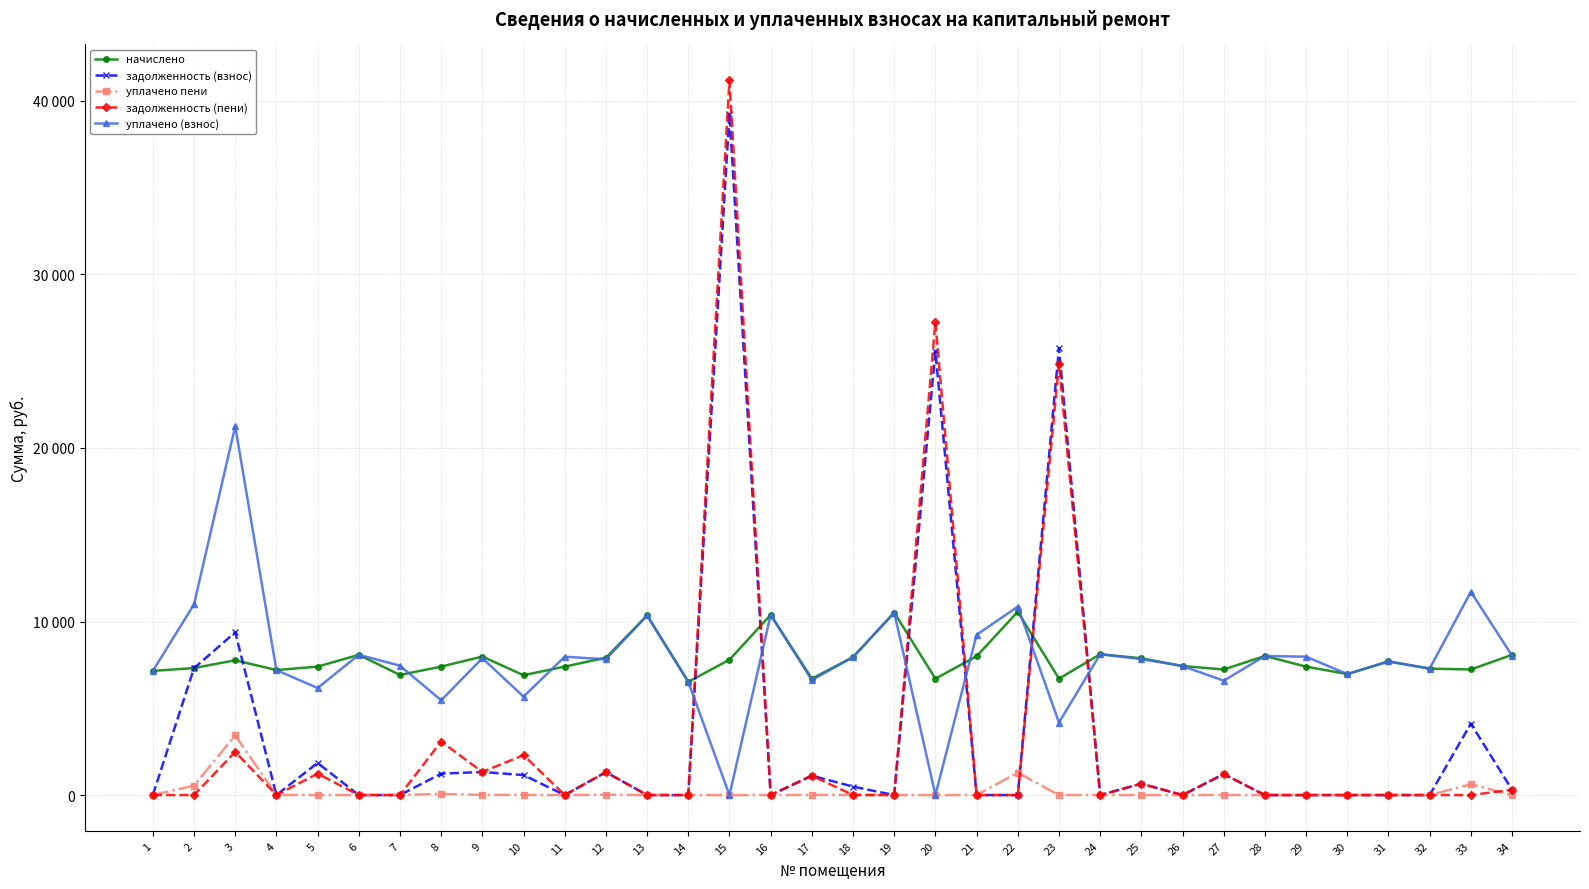

Does the chart have visible grid lines?

Yes